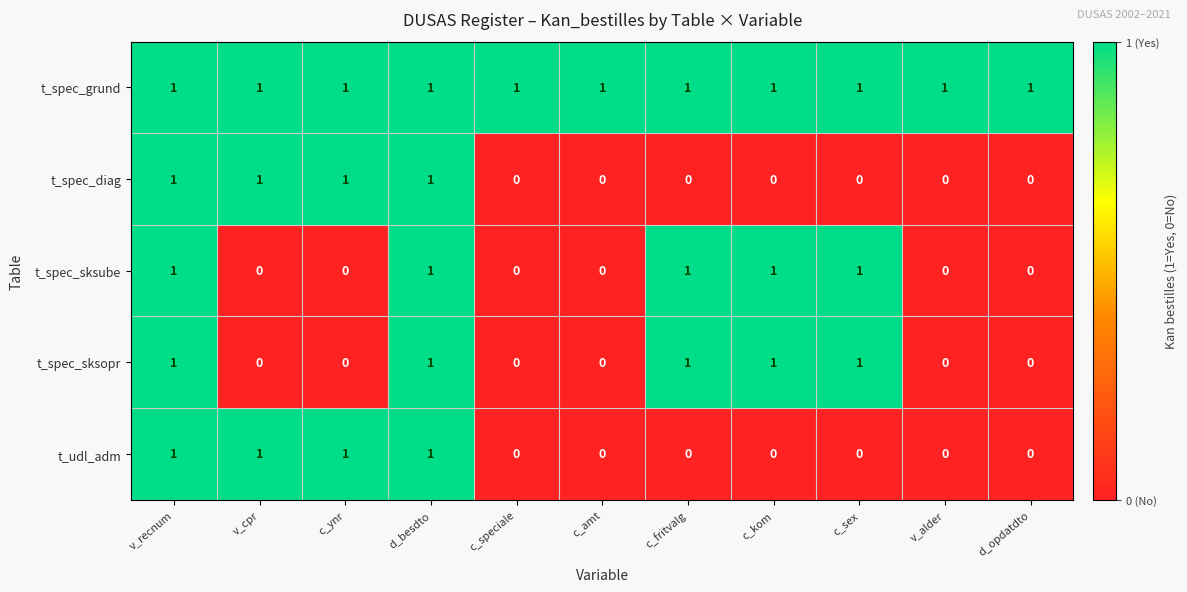

The value of t_spec_diag at v_cpr is 0. True or false?

False